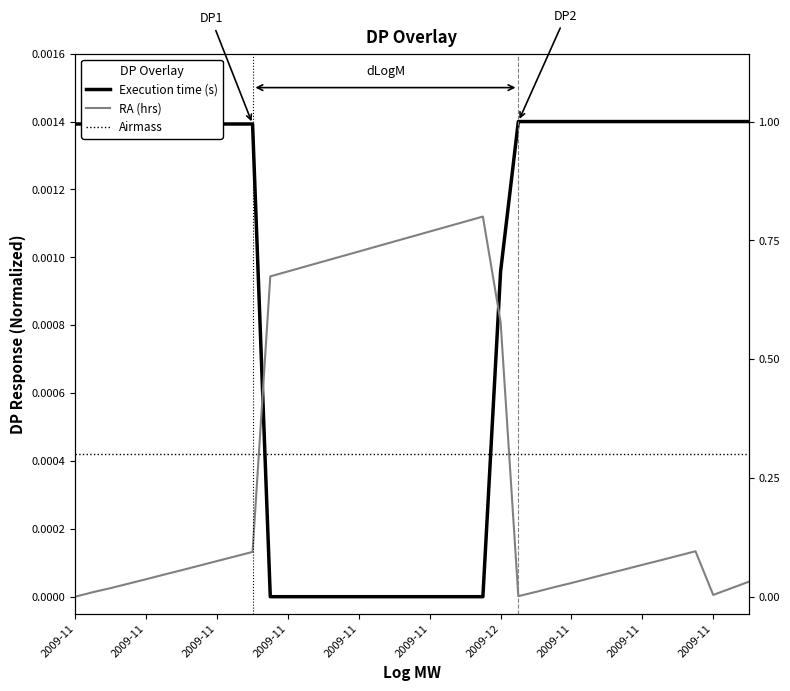

True or false: Execution time (s) has more than 2 interior local peaks.

False